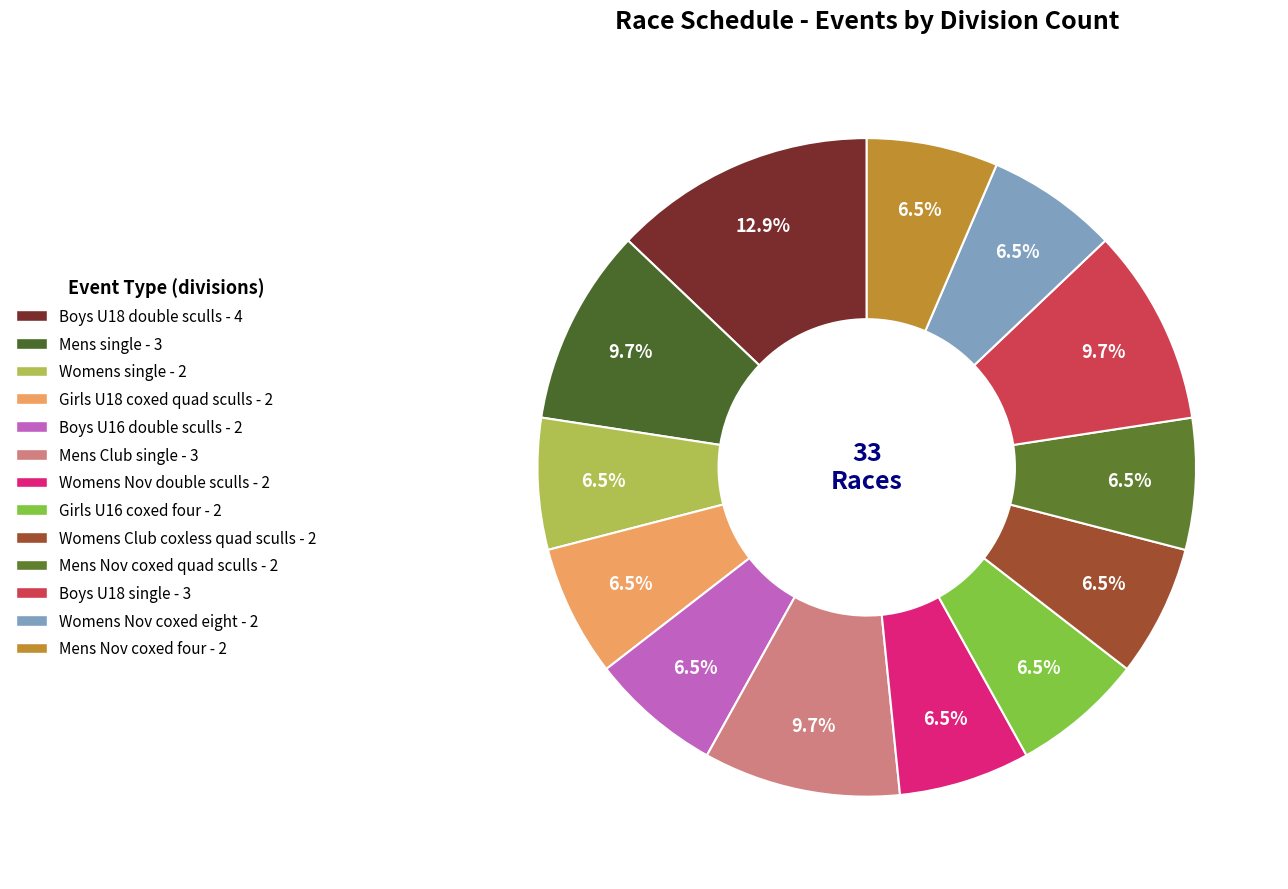

To the nearest percent, what is the difference between the Mens single and Boys U18 double sculls slice percentages?

3%